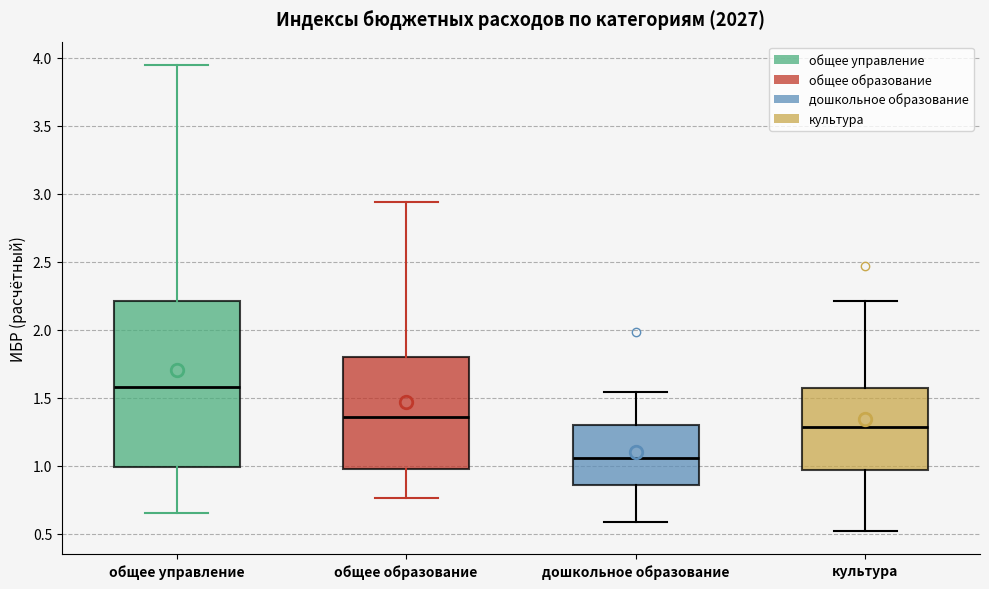

Comparing the boxes themselves (not the whiskers), which one is the tallest?

общее управление